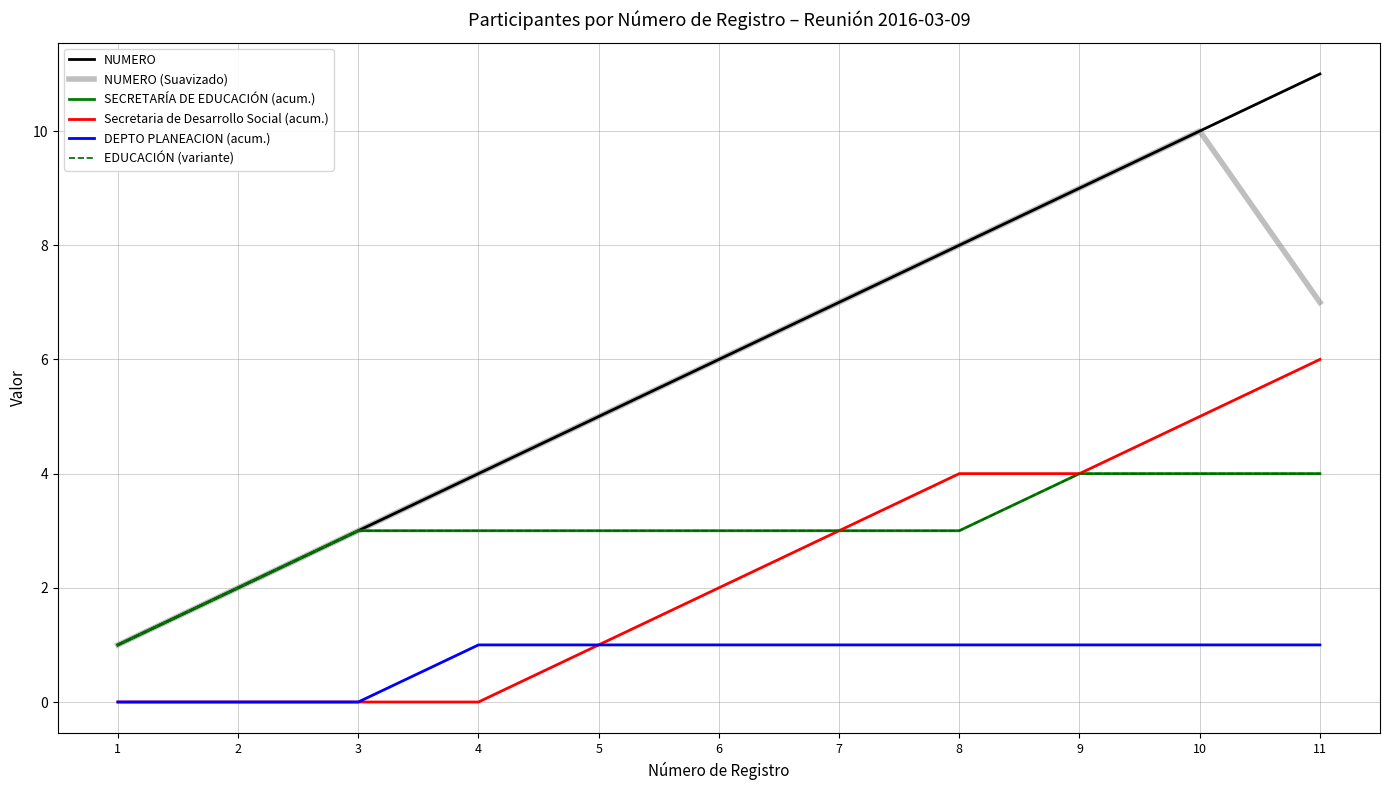

Read the SECRETARÍA DE EDUCACIÓN (acum.) value at 5.

3.0